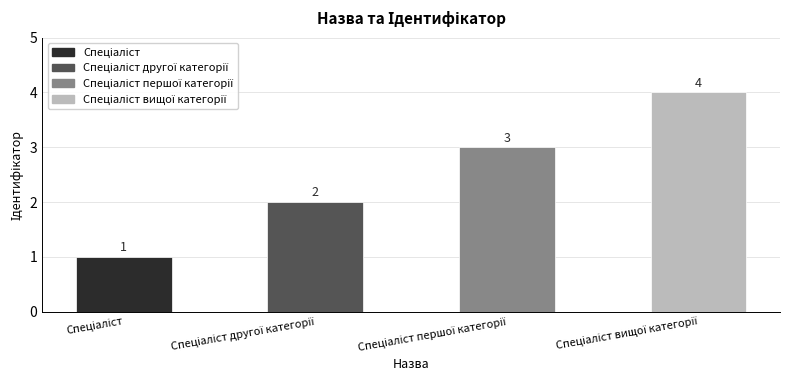

How many values are between 2 and 4?

3